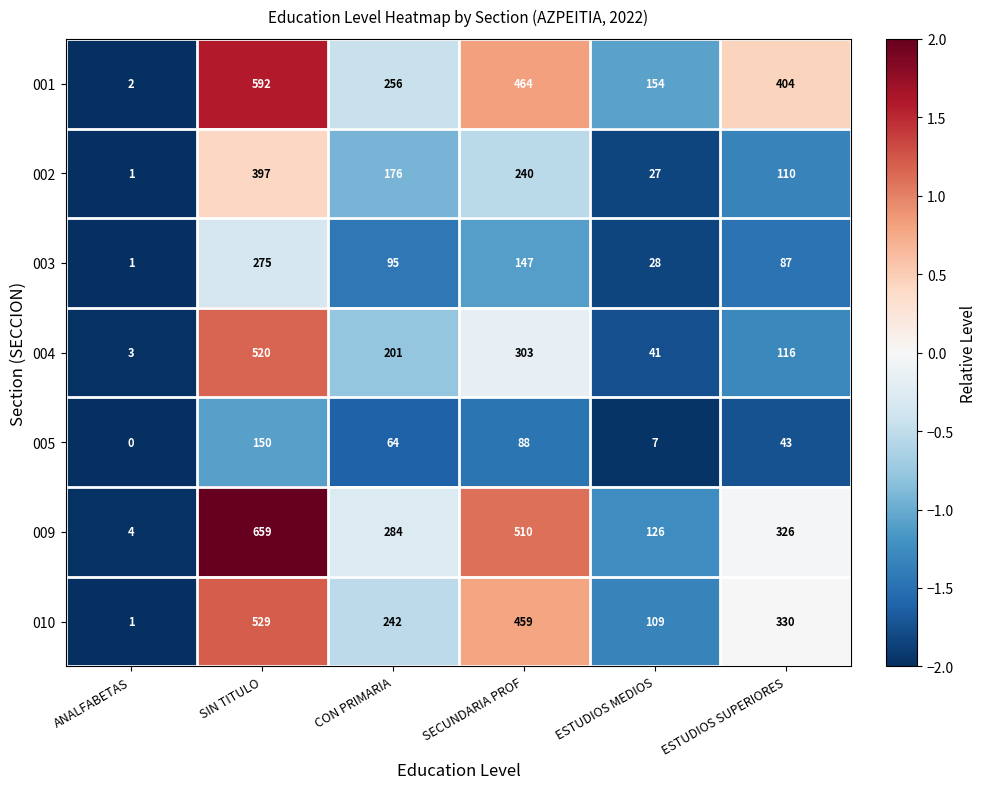

How many values in the 010 series are below 330?

3